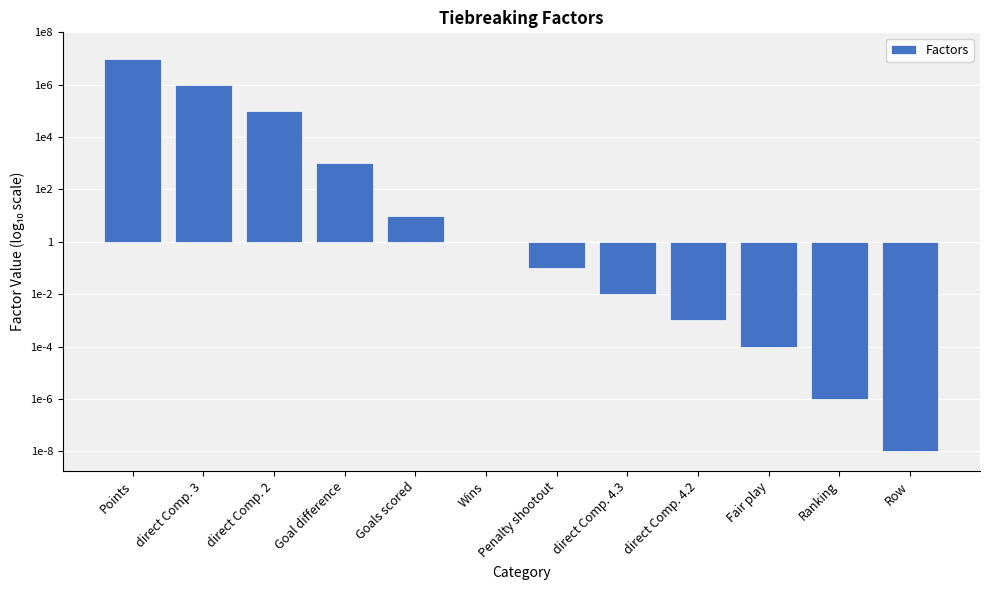

Rank the categories by value from lowest to highest.

Row, Ranking, Fair play, direct Comp. 4.2, direct Comp. 4.3, Penalty shootout, Wins, Goals scored, Goal difference, direct Comp. 2, direct Comp. 3, Points